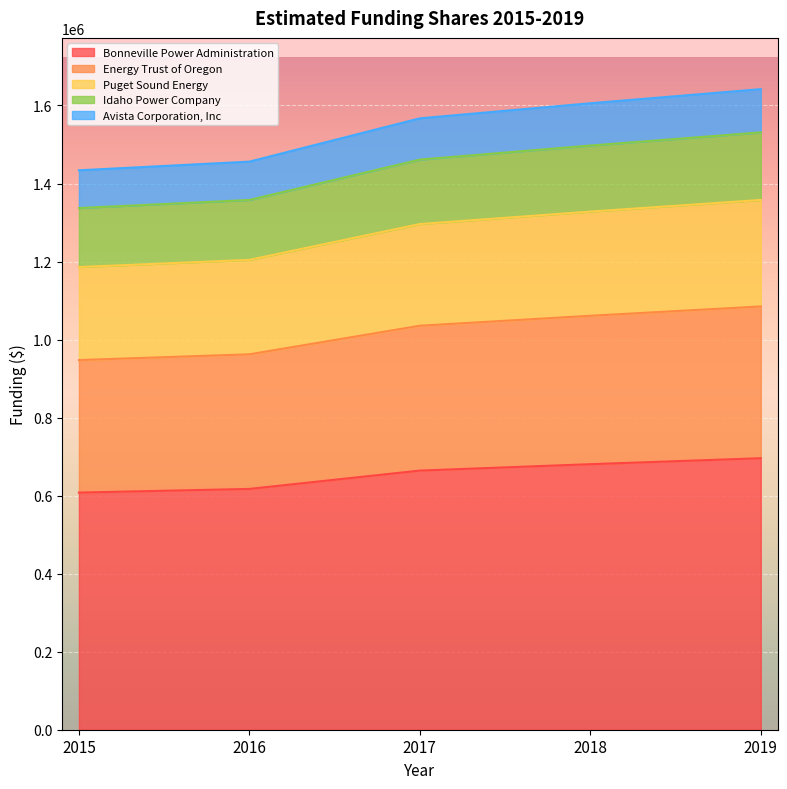

List the labels in order of Energy Trust of Oregon value, smallest first.

2015, 2016, 2017, 2018, 2019